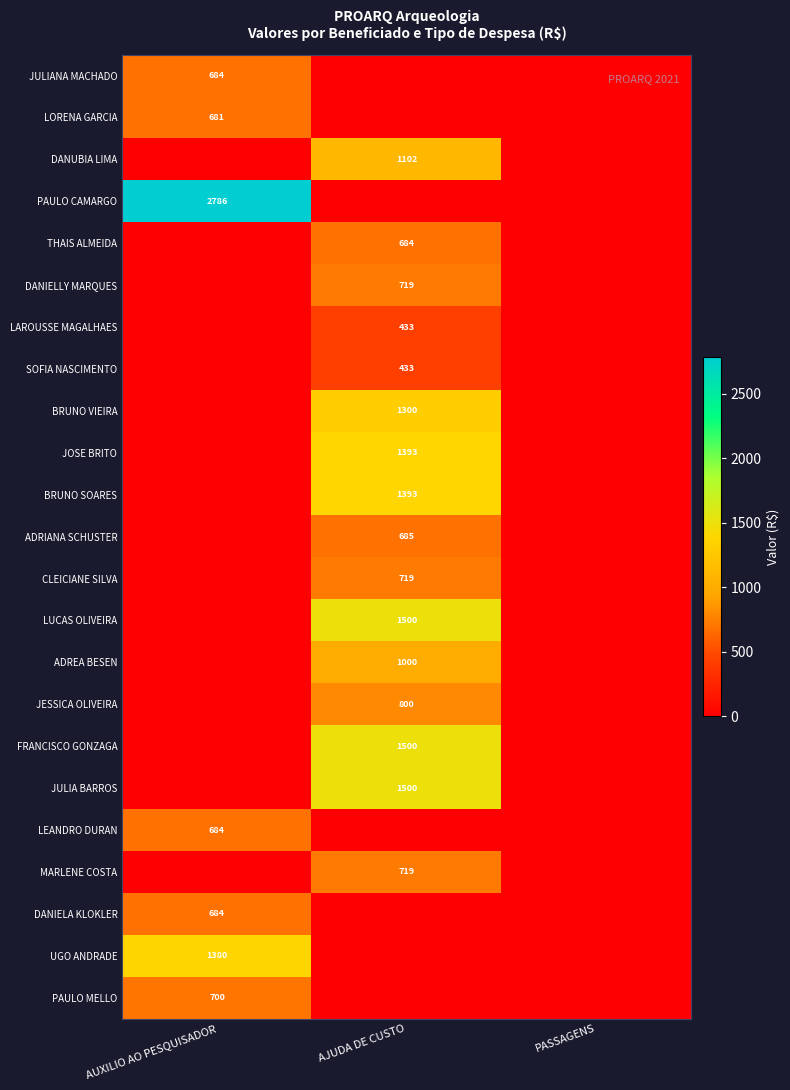

Is it true that JESSICA OLIVEIRA equals 447 at AJUDA DE CUSTO?

False